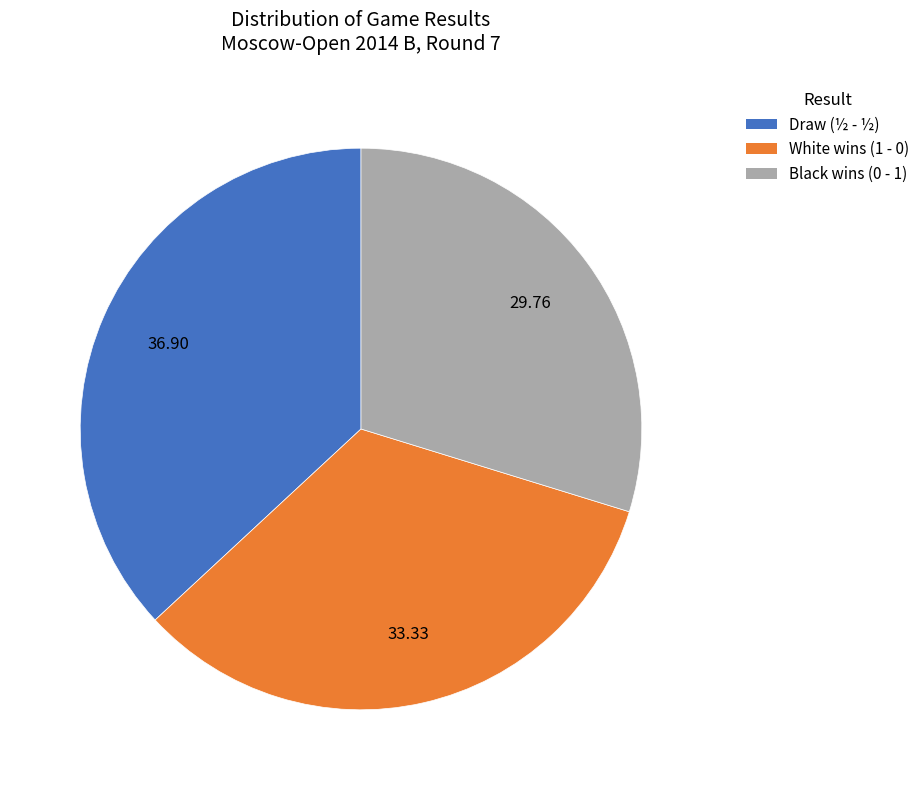

How many segments does this pie chart have?

3